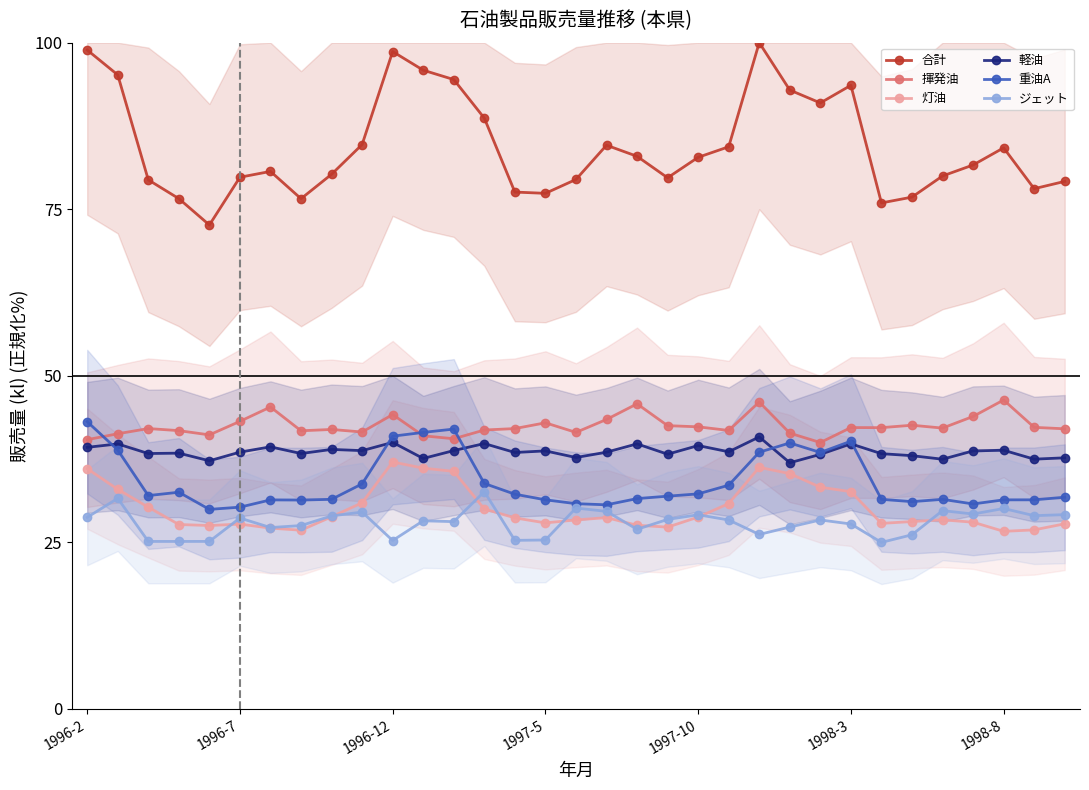

At which category is the sum across all series the highest?

22